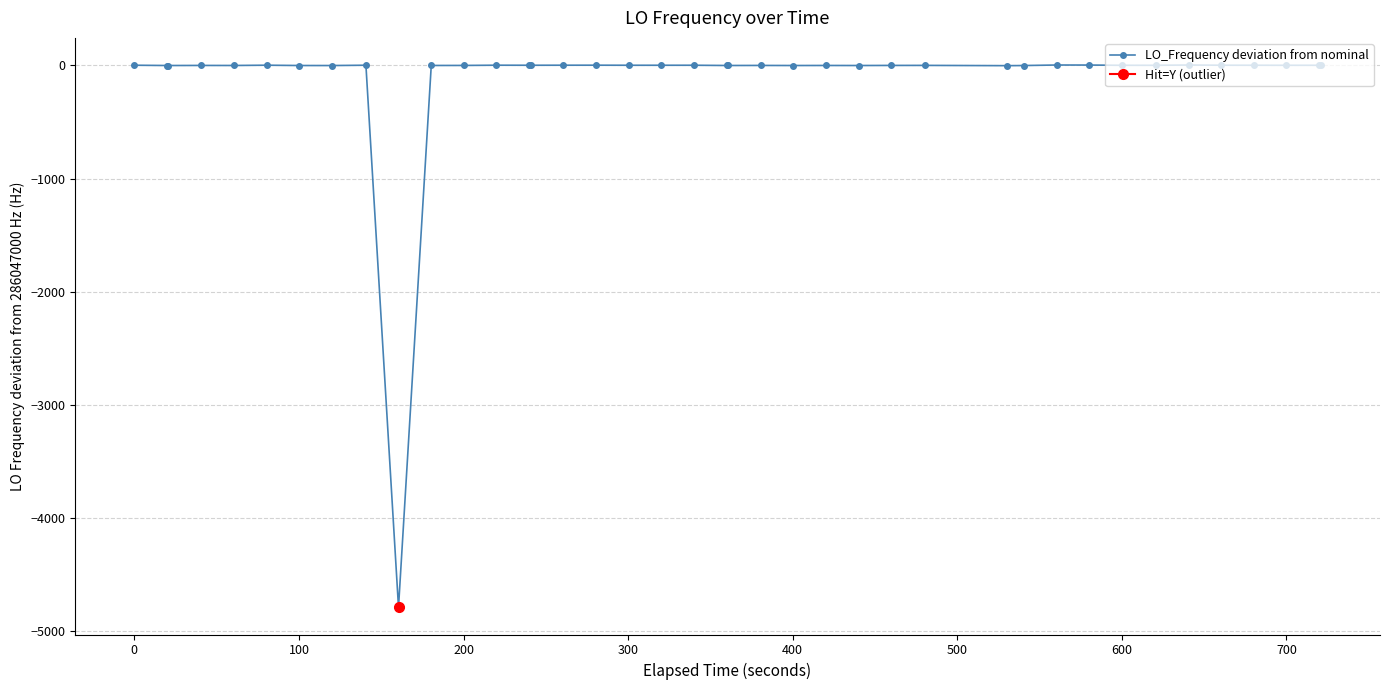

True or false: LO_Frequency deviation from nominal has more than 0 interior local peaks.

True